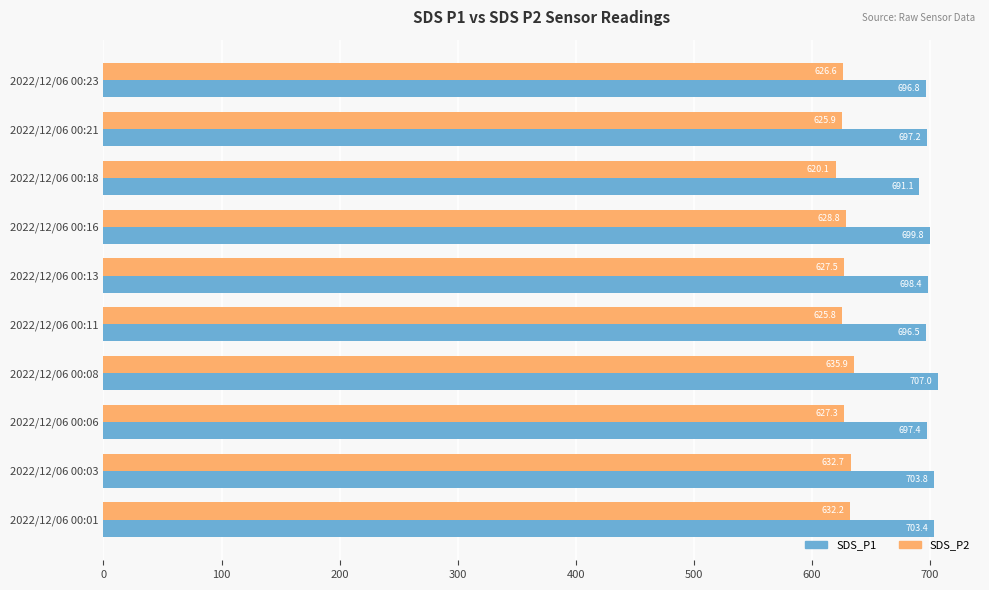

True or false: SDS_P2 has a value of 1017.3 at 2022/12/06 00:11.

False